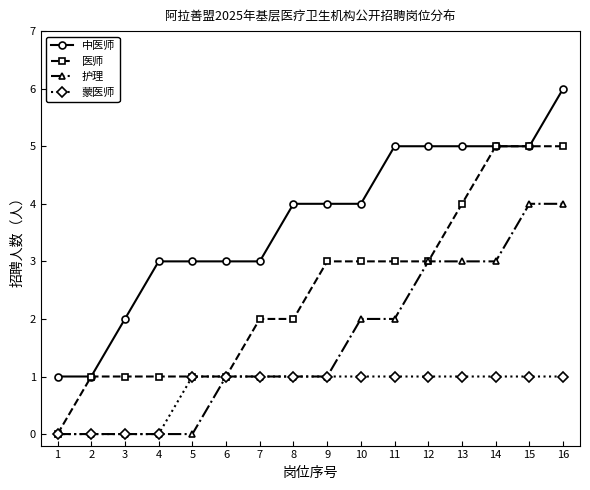

How many data points in 医师 are less than 3?

8